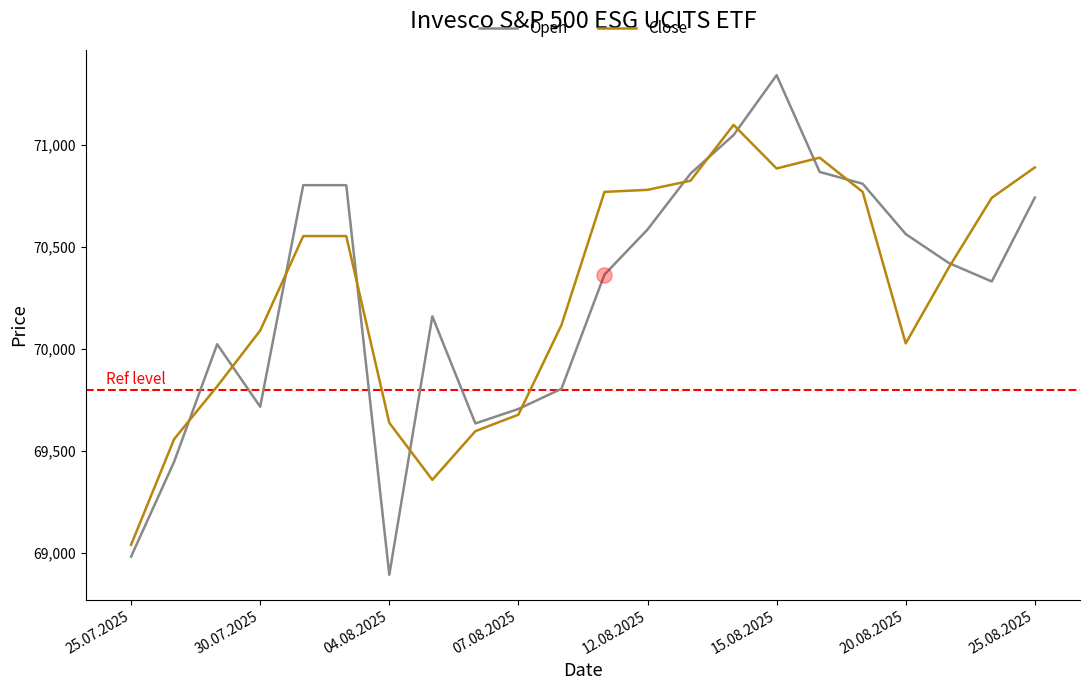

Which series has the largest range (max minus min)?

Open